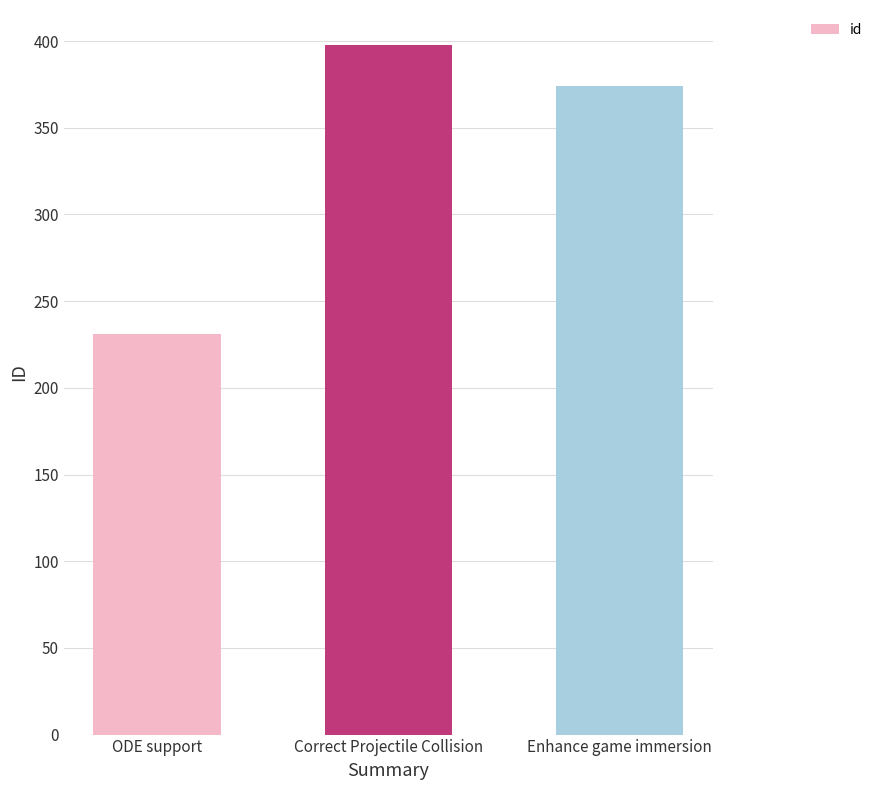

What is the difference between the maximum and second lowest values?

24